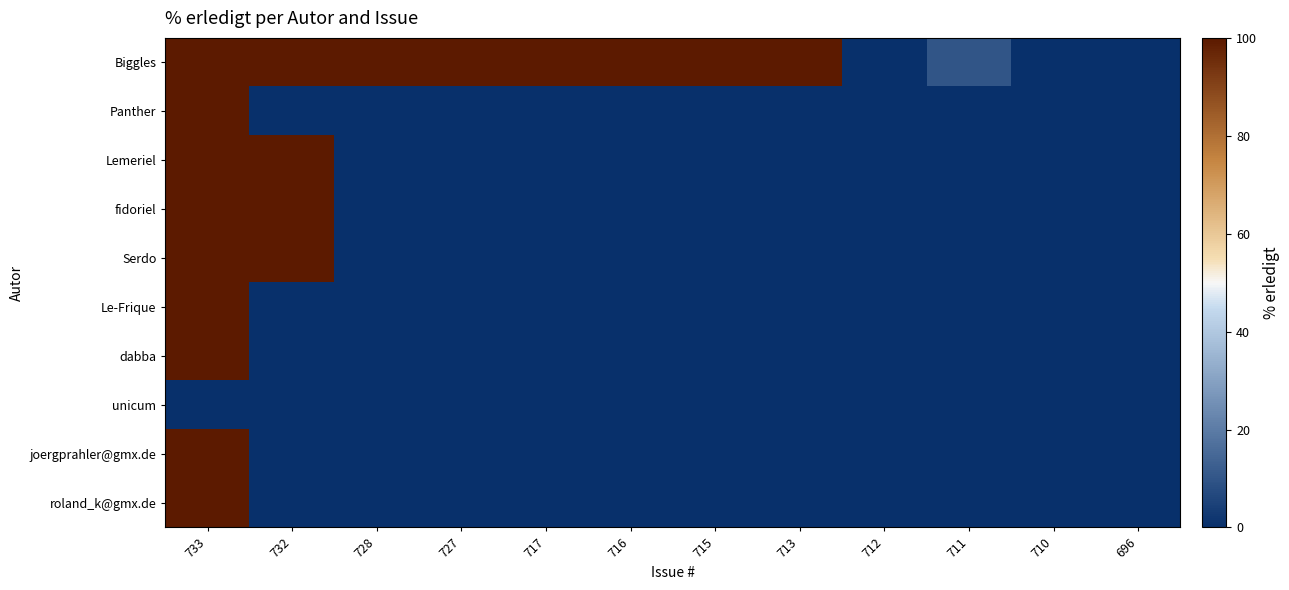

What is the maximum value shown in the chart?

100